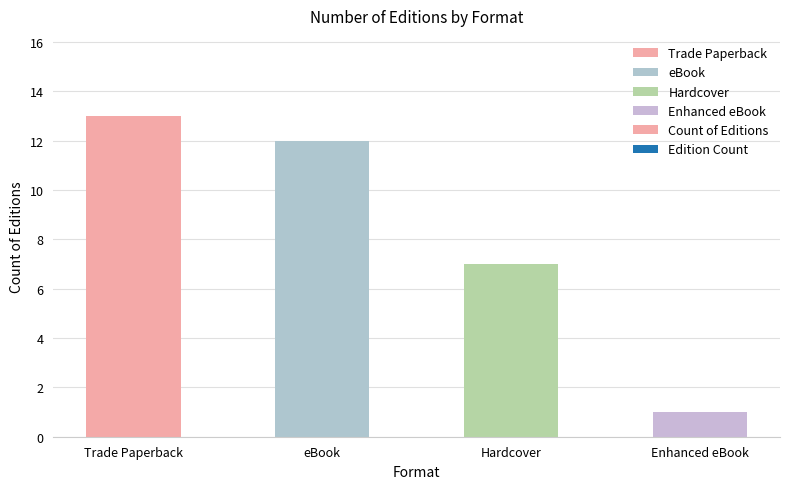

How many data points does each series have?

4